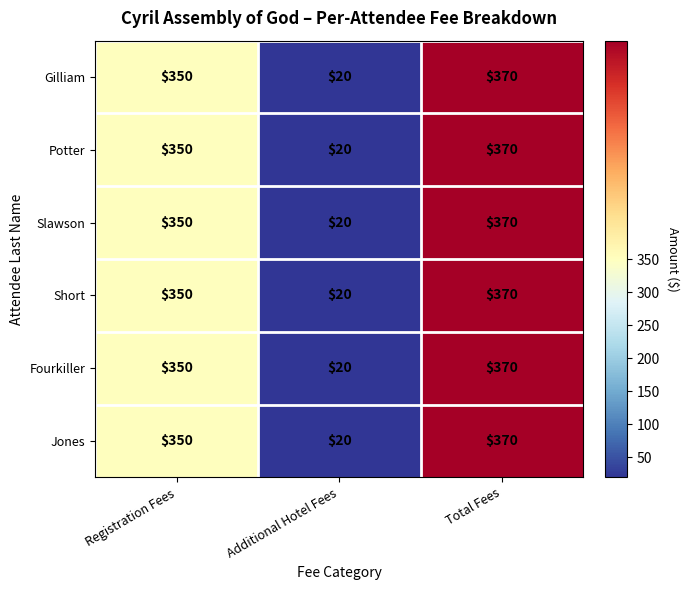

What is the sum of the Slawson values at Total Fees and Registration Fees?

720